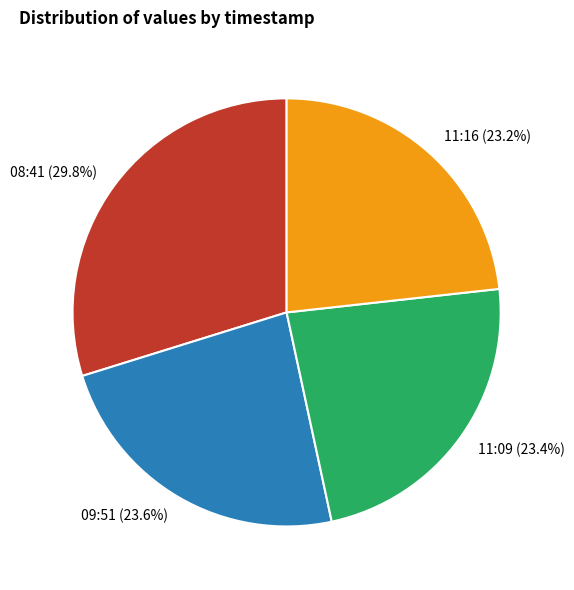

What is the largest slice in the pie chart?

08:41